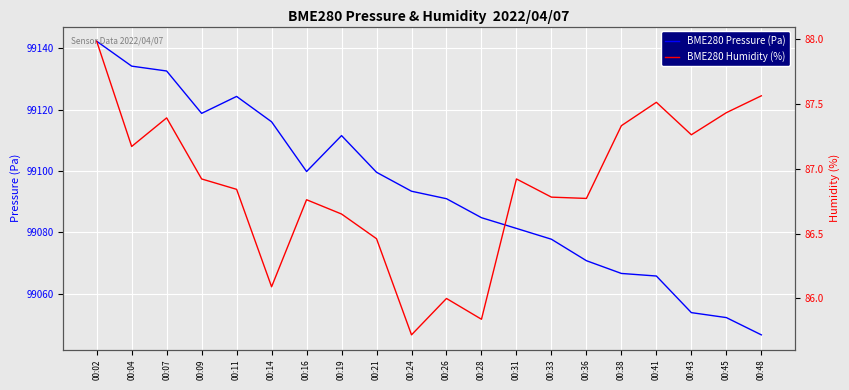

Is the value of BME280 Pressure (Pa) at 00:16 greater than the value of BME280 Humidity (%) at 00:26?

Yes